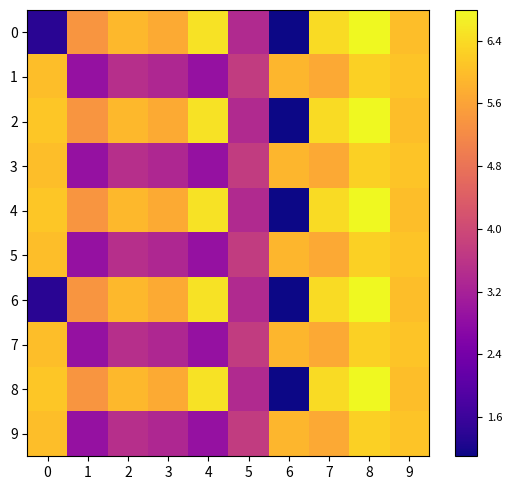

How many distinct data groups are displayed?

10